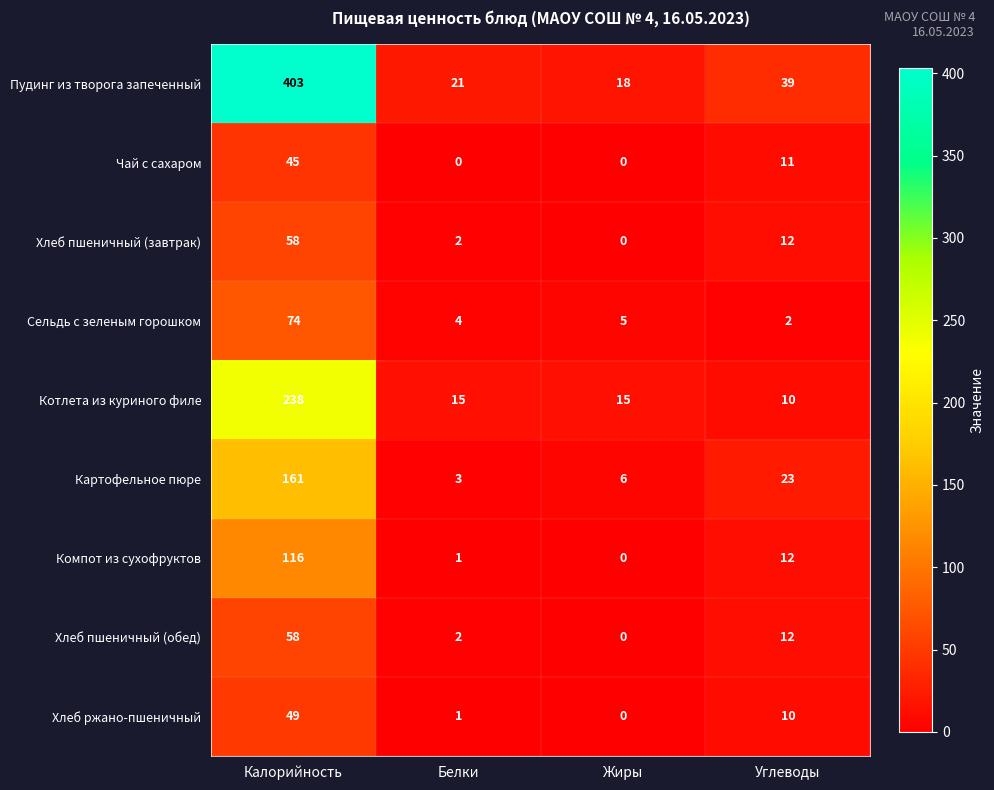

What is the total value across all series at Углеводы?

131